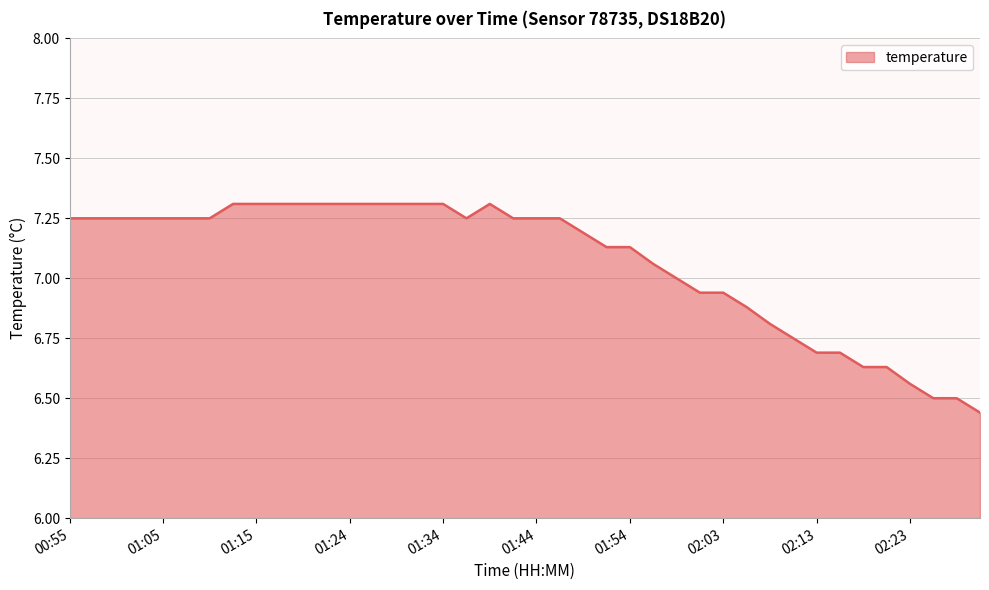

What is the greatest value displayed?

7.3